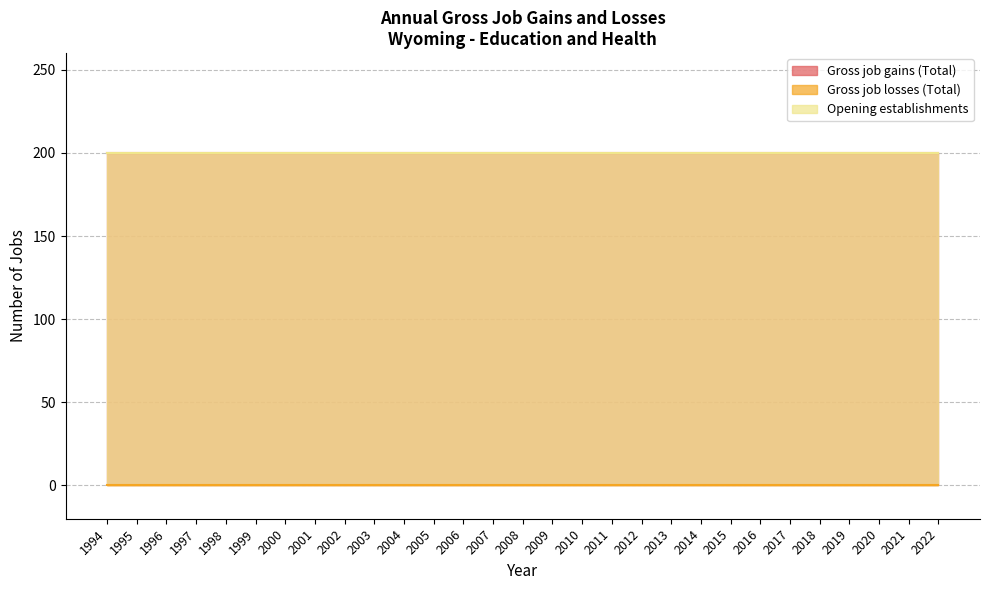

Which series has the largest total across all categories?

Gross job gains (Total)